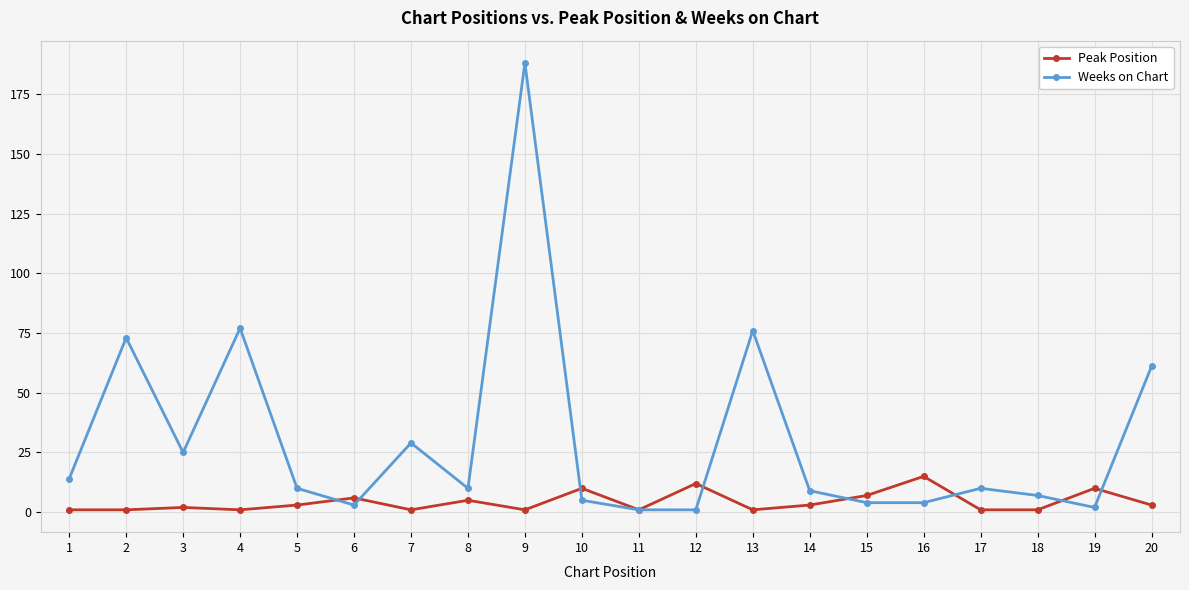

Reading right to left, what are all the values shown in this chart?

Peak Position: 3	10	1	1	15	7	3	1	12	1	10	1	5	1	6	3	1	2	1	1
Weeks on Chart: 61	2	7	10	4	4	9	76	1	1	5	188	10	29	3	10	77	25	73	14